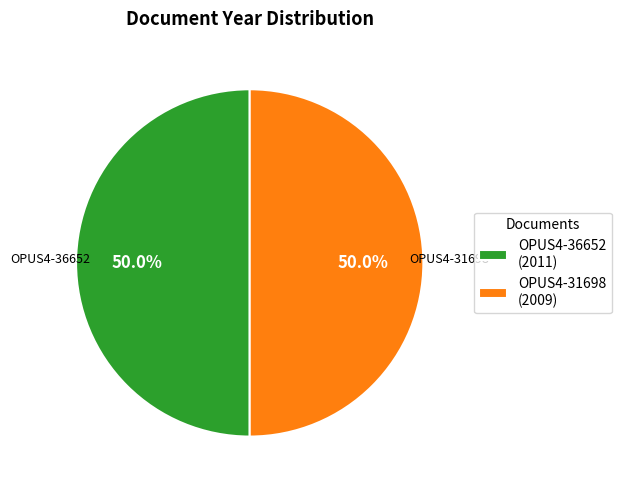

What is the ratio of the value at OPUS4-36652 (2011) to the value at OPUS4-31698 (2009)?

1.0